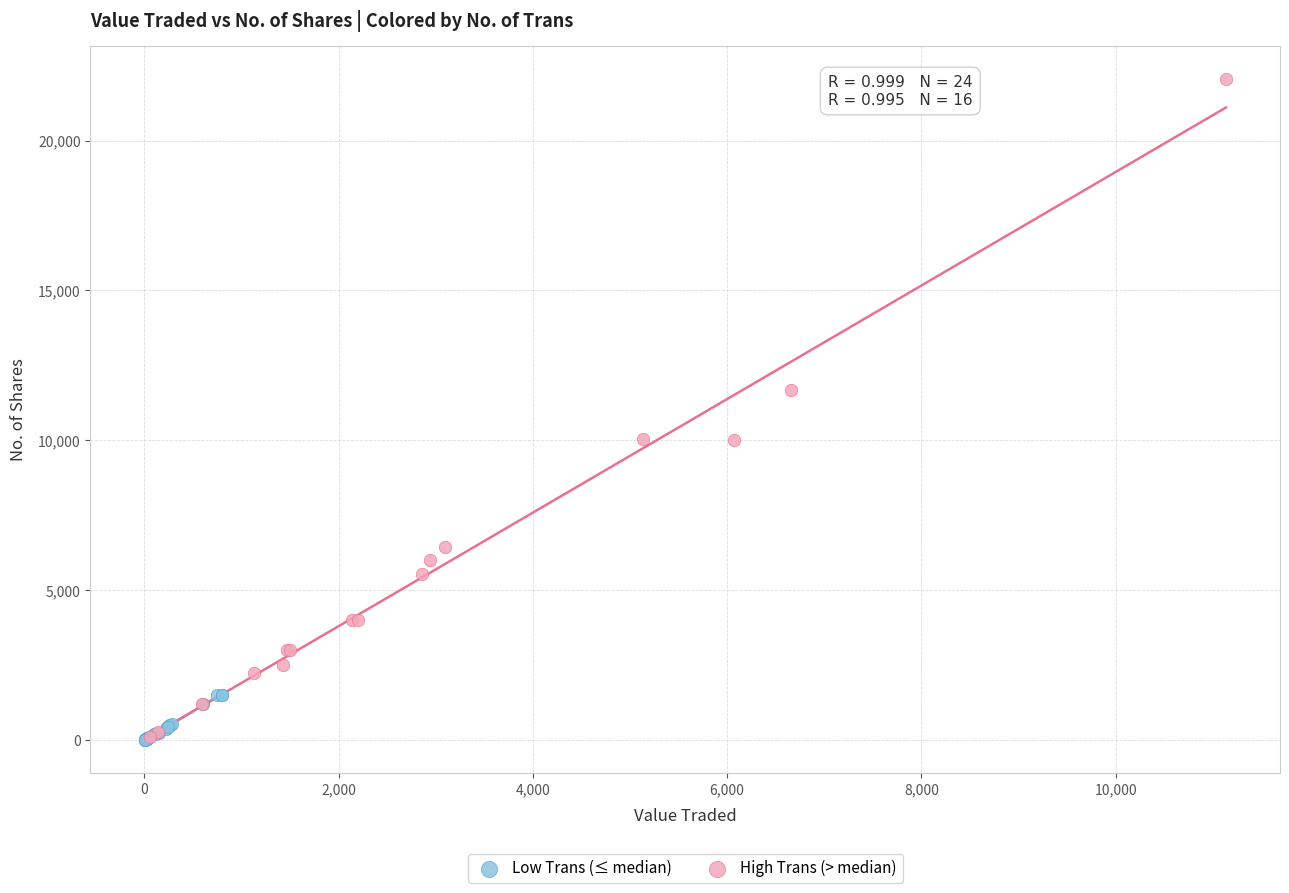

Which series has the largest Y range (max minus min)?

High Trans (> median)